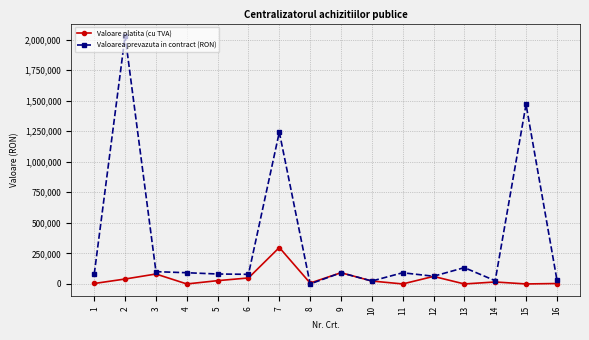

At which category is the sum across all series the highest?

2